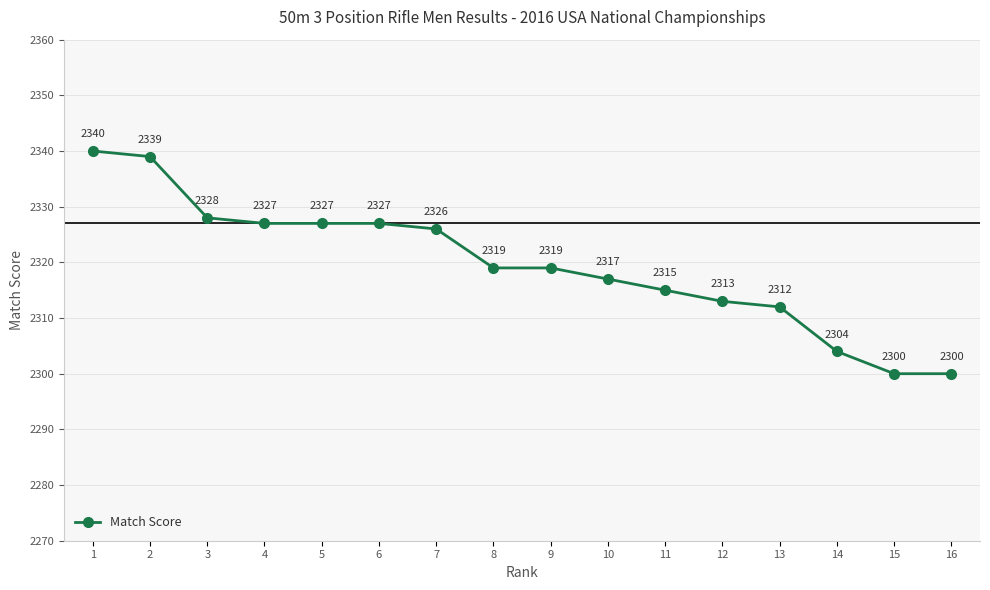

True or false: there are more than 2 points higher than both neighbors.

False